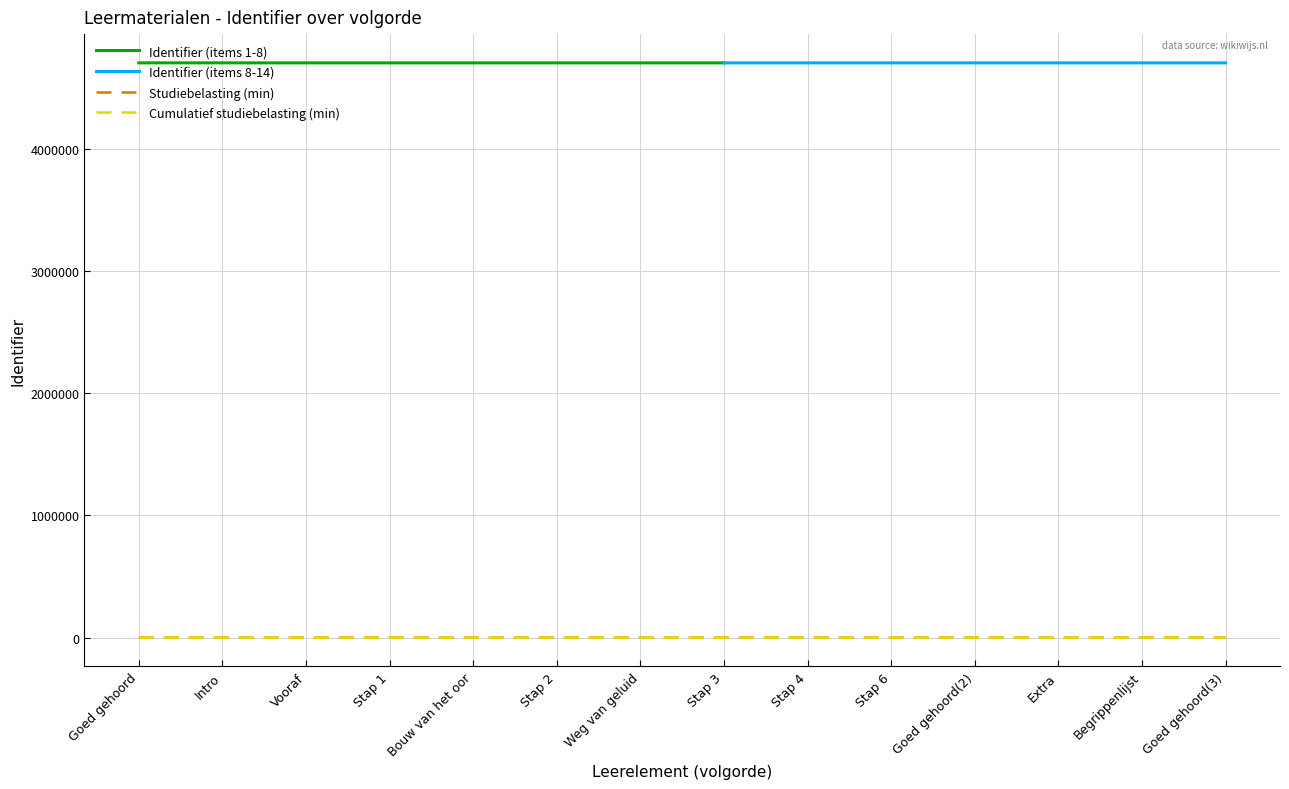

Reading right to left, extract all data points from this chart.

95	90	85	75	70	65	55	35	30	25	20	15	10	0